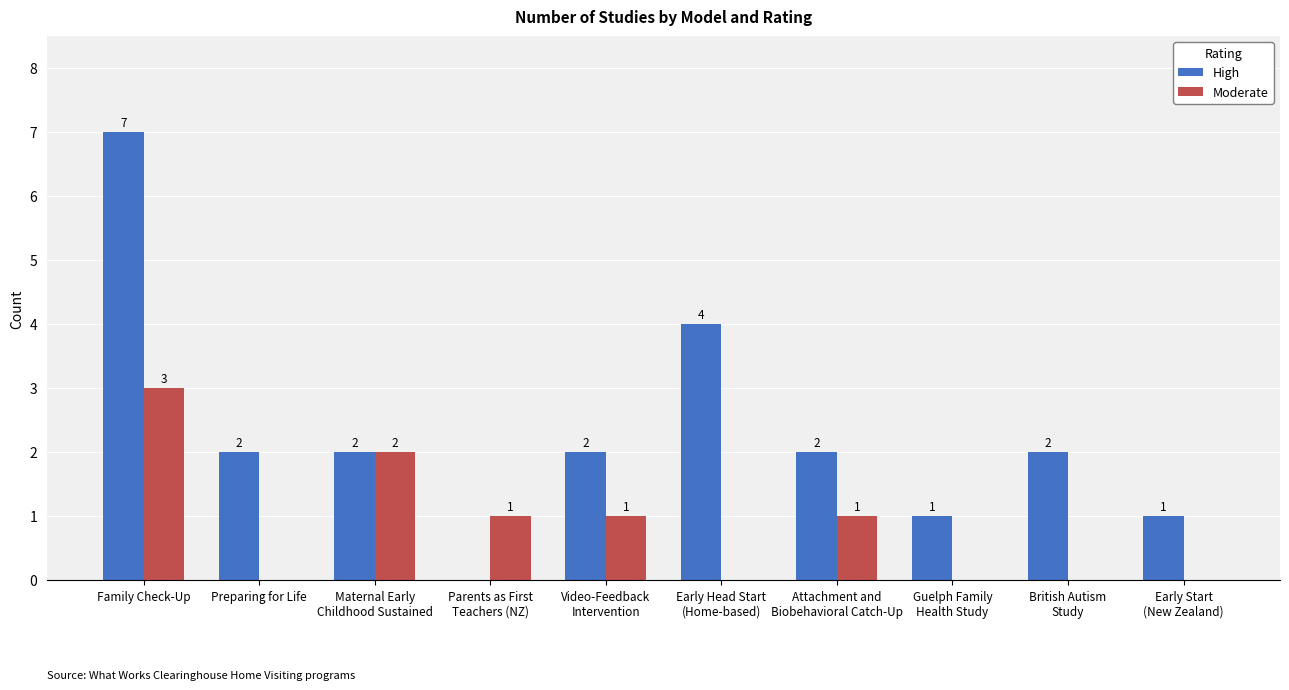

What is the sum of the High values at Video-Feedback
Intervention and Attachment and
Biobehavioral Catch-Up?

4